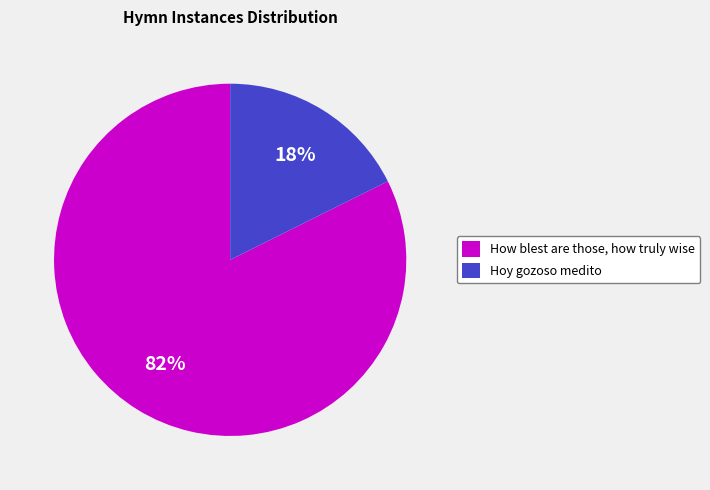

Is the sum of Hoy gozoso medito and How blest are those, how truly wise greater than half?

Yes